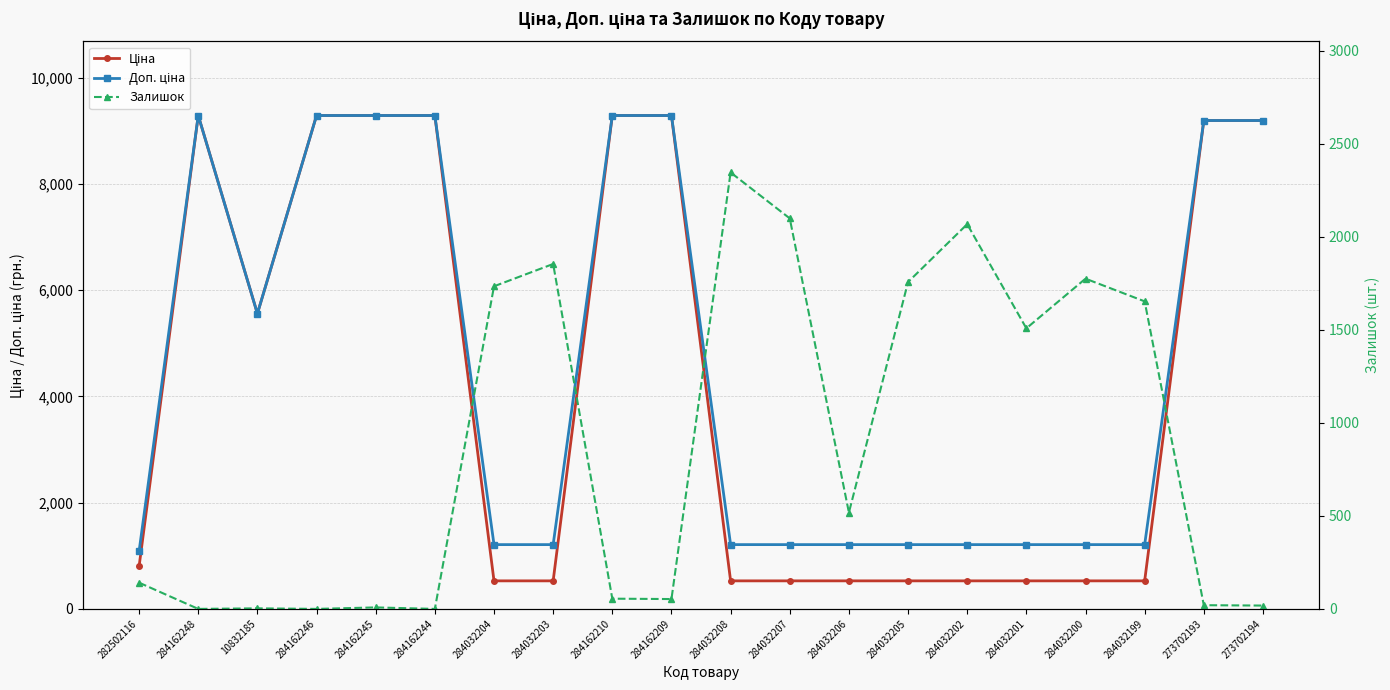

Is the value of Залишок at 273702193 greater than the value of Доп. ціна at 284162209?

No